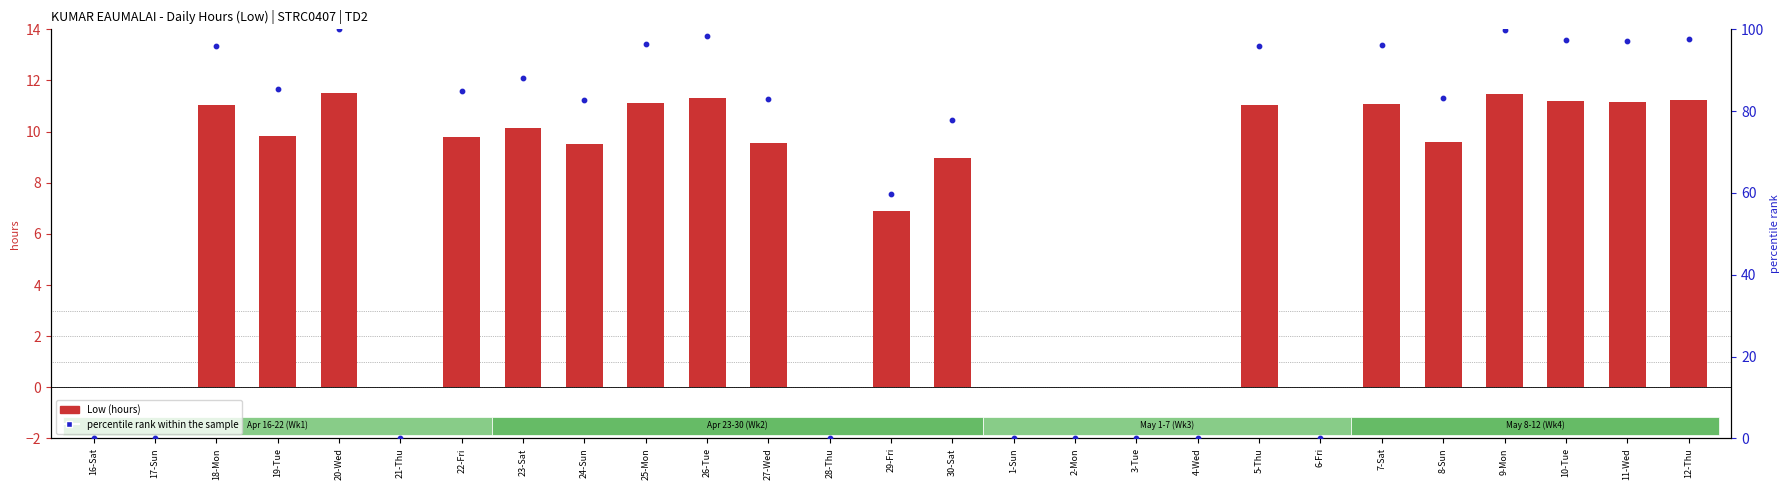

Which series reaches the maximum Y coordinate?

percentile rank within the sample